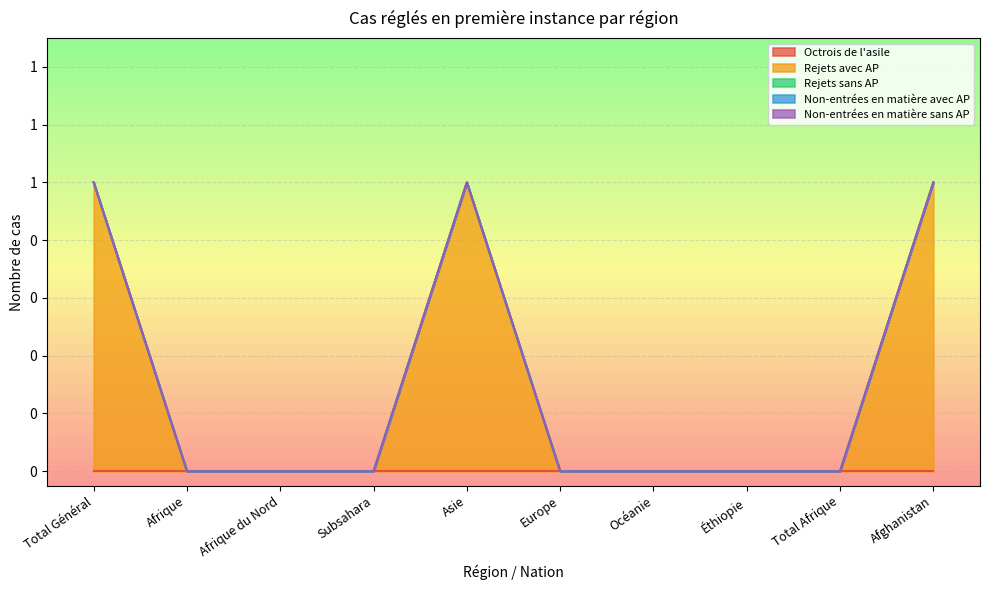

True or false: Octrois de l'asile and Non-entrées en matière sans AP cross at least once.

False